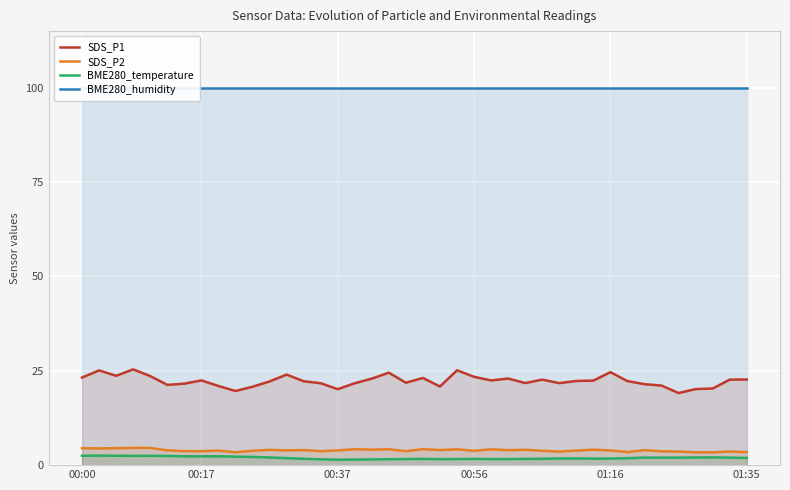

Rank the series at 16 from highest to lowest value.

BME280_humidity, SDS_P1, SDS_P2, BME280_temperature